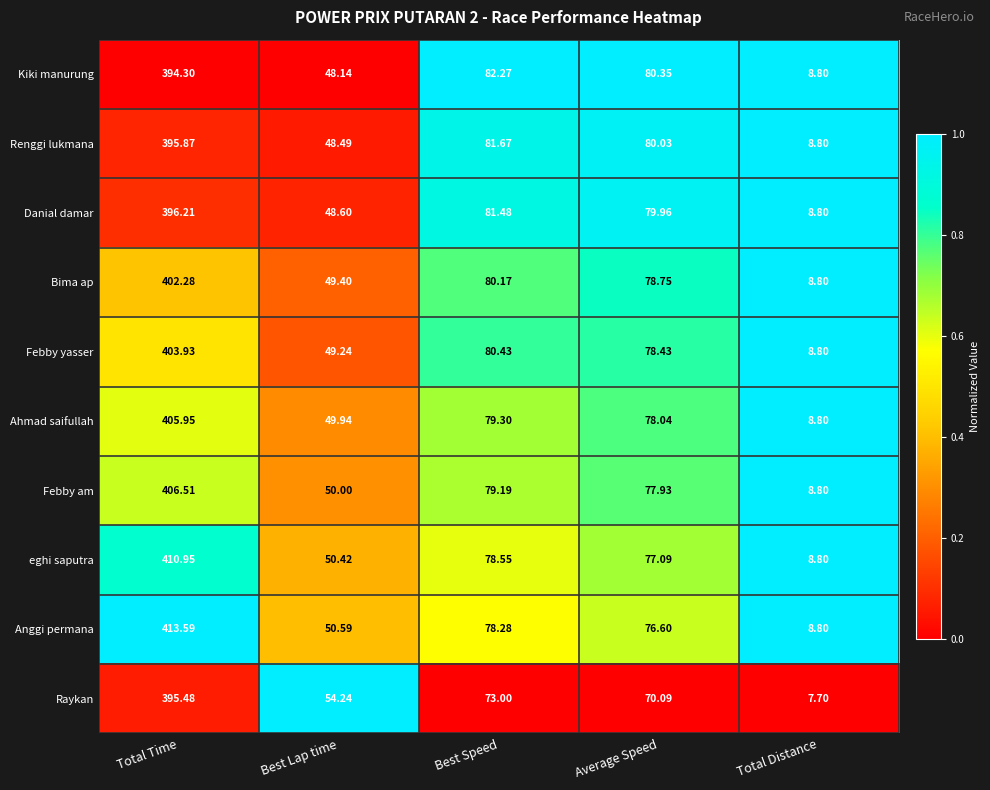

Rank the series at Average Speed from lowest to highest value.

Raykan, Anggi permana, eghi saputra, Febby am, Ahmad saifullah, Febby yasser, Bima ap, Danial damar, Renggi lukmana, Kiki manurung